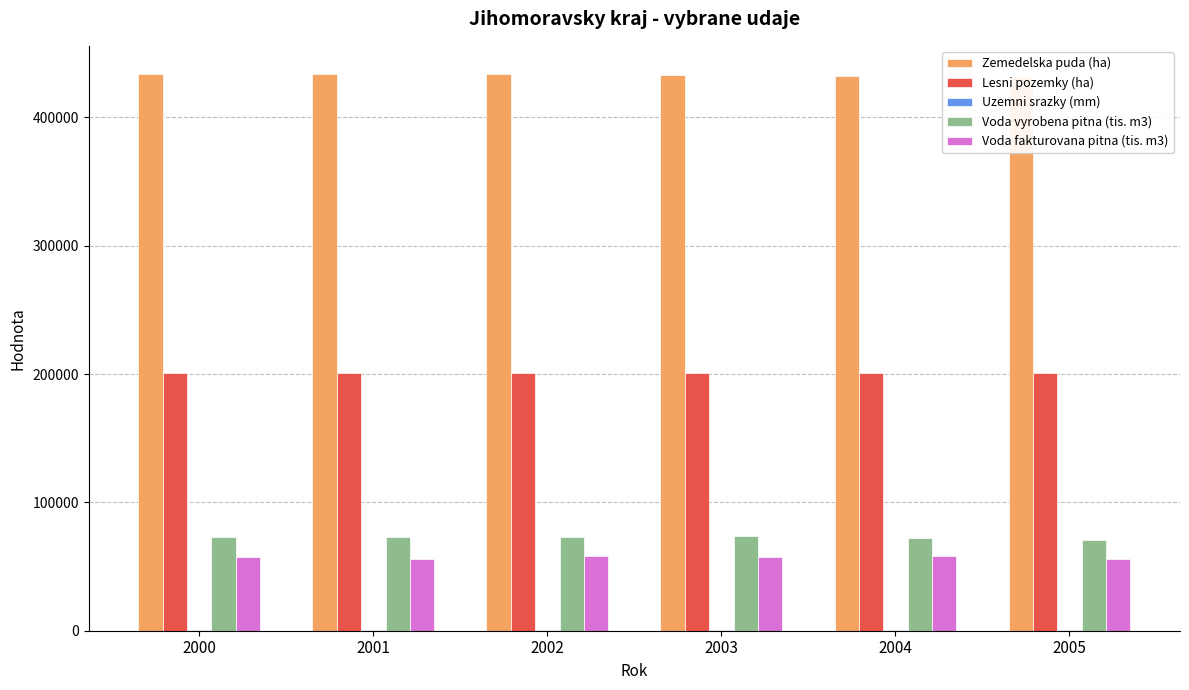

Rank the series at 2000 from lowest to highest value.

Uzemni srazky (mm), Voda fakturovana pitna (tis. m3), Voda vyrobena pitna (tis. m3), Lesni pozemky (ha), Zemedelska puda (ha)